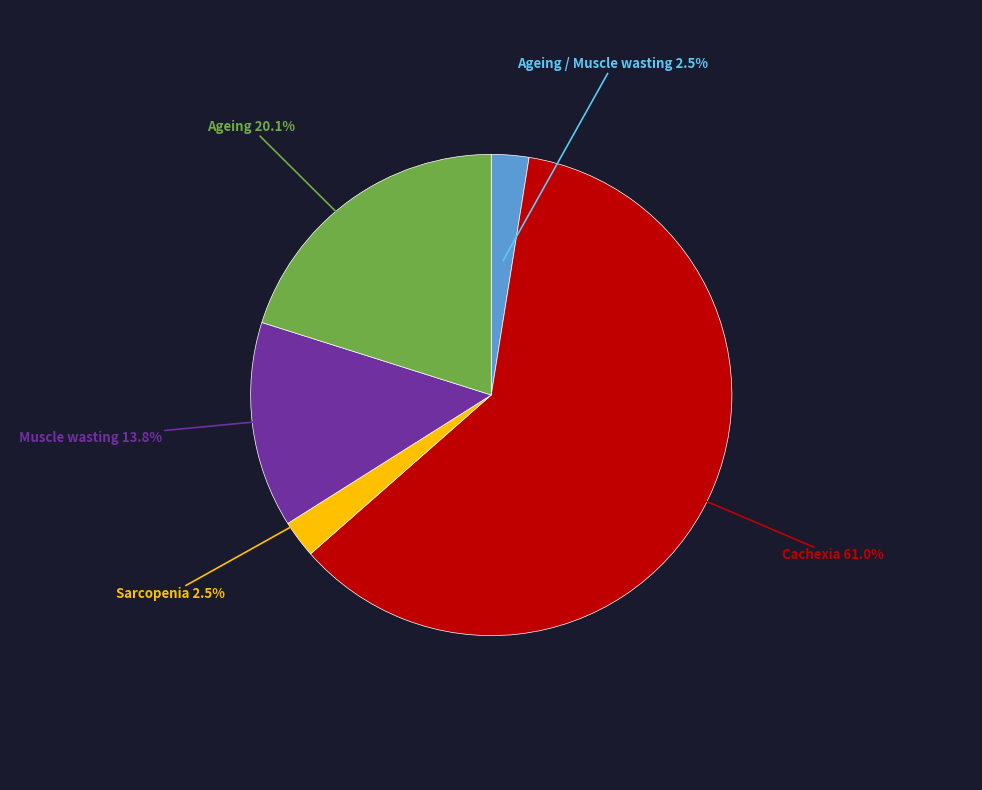

To the nearest percent, what is the average slice percentage?

20%